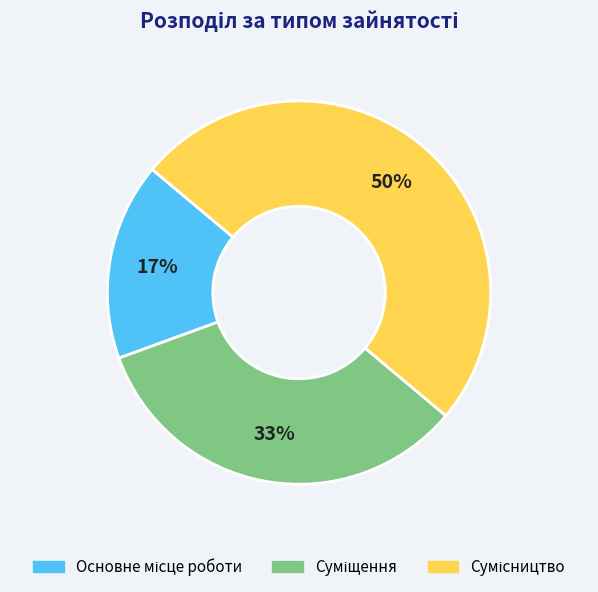

To the nearest percent, what is the average slice percentage?

33%